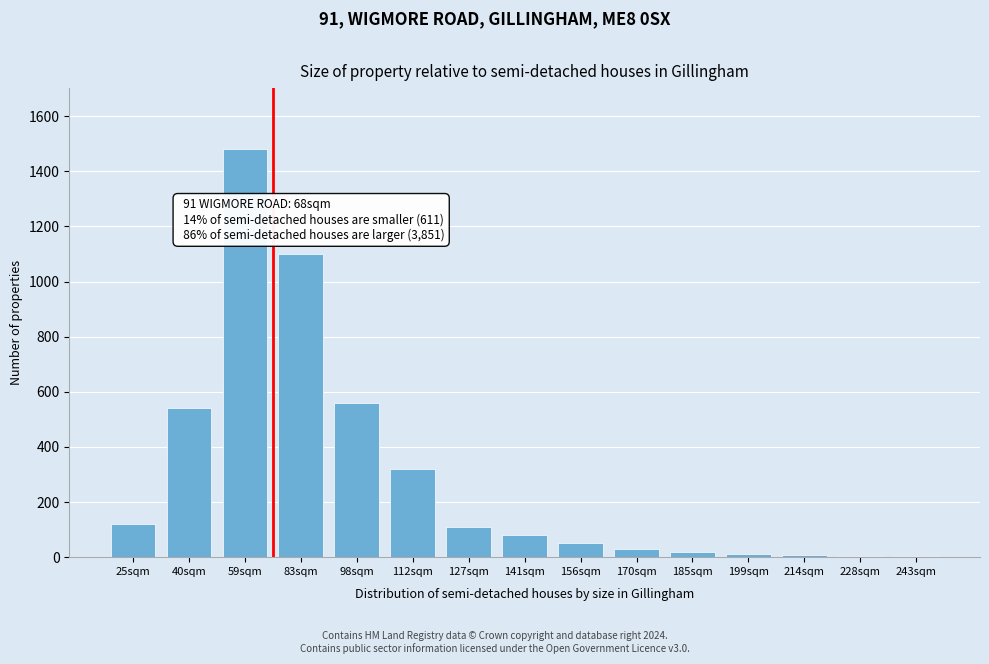

True or false: the data shows 540 at 40sqm.

True